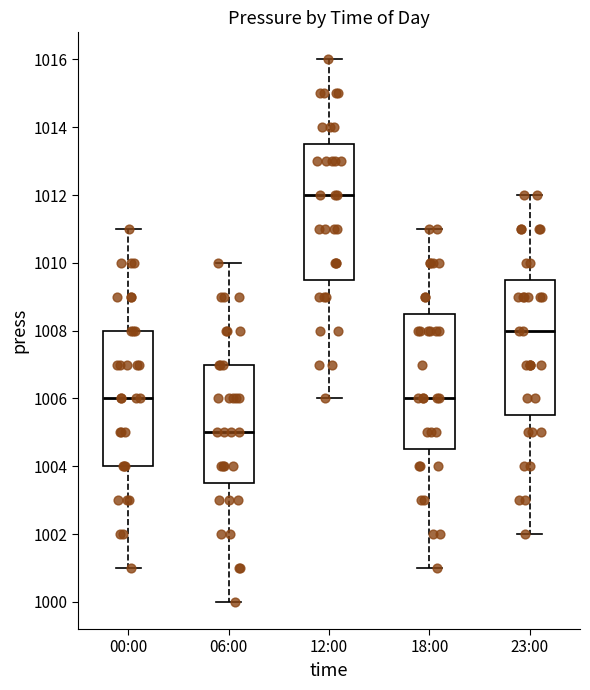

Reading left to right, read every box against the y-axis: the position of its median line, the range the box covers, and the ends of its whiskers. The values are not printed on the chart, so give them approximately, as read against the axis.

00:00: median 1006.0, box 1004.0 to 1008.0, whiskers 1001.0 to 1011.0
06:00: median 1005.0, box 1003.6 to 1007.0, whiskers 1000.0 to 1010.0
12:00: median 1012.0, box 1009.6 to 1013.6, whiskers 1006.0 to 1016.0
18:00: median 1006.0, box 1004.6 to 1008.6, whiskers 1001.0 to 1011.0
23:00: median 1008.0, box 1005.6 to 1009.6, whiskers 1002.0 to 1012.0